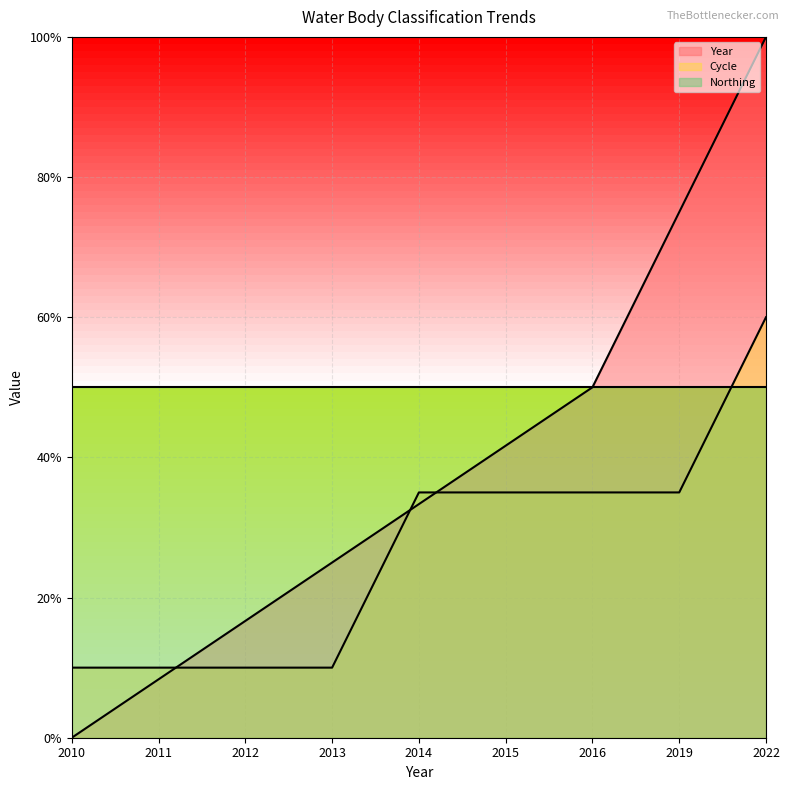

Is the value of Year at 2013 greater than the value of Cycle at 2013?

Yes